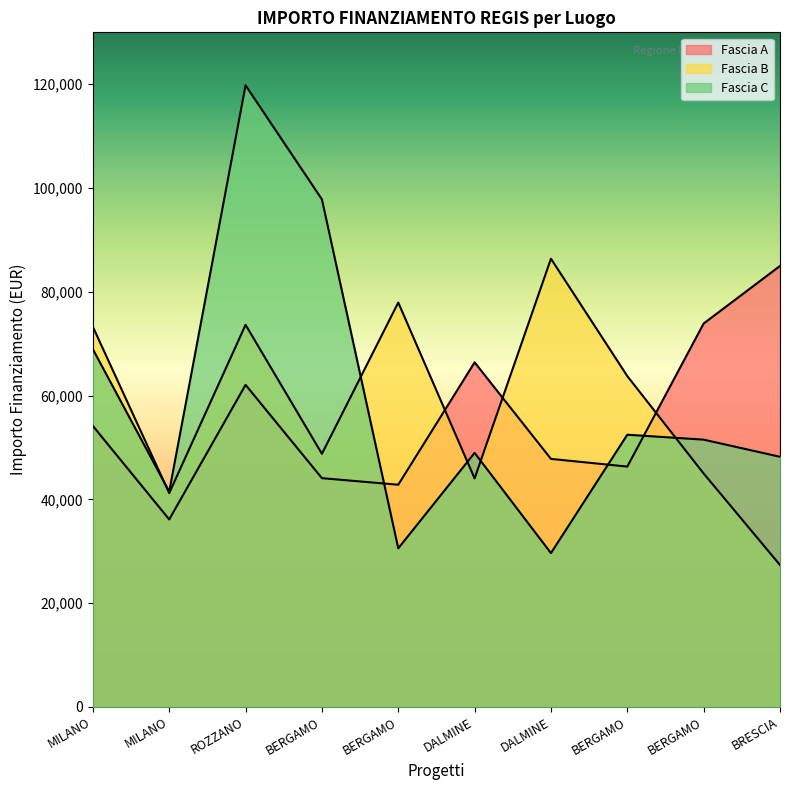

Which series changed the most between BERGAMO and BERGAMO?

Fascia C